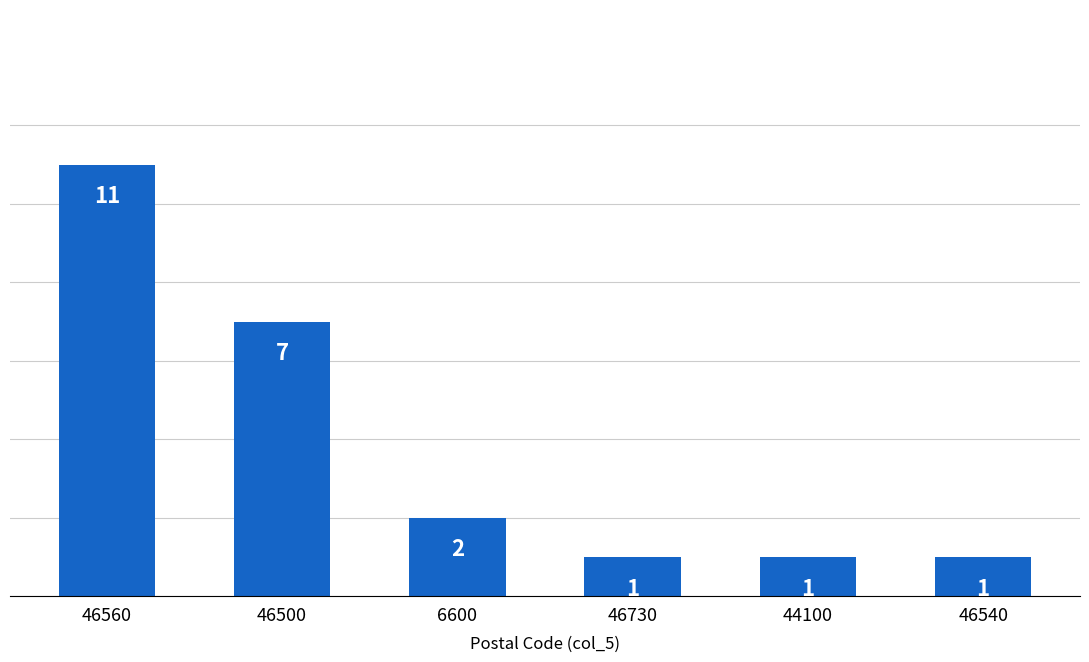

What is the difference between the second highest and second lowest values?

6